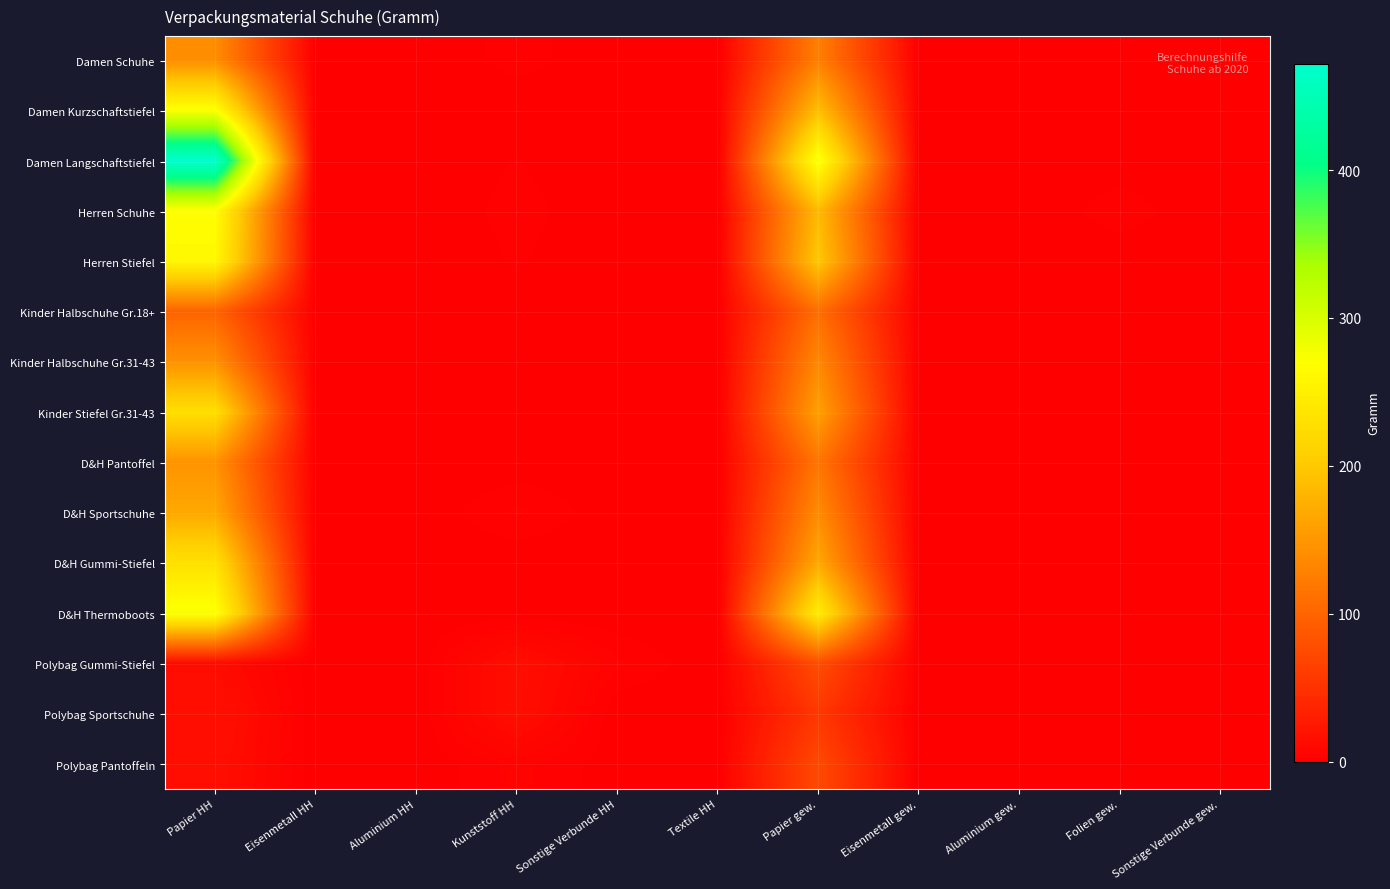

List the series in order of their peak value, highest first.

Damen Langschaftstiefel, D&H Thermoboots, Damen Kurzschaftstiefel, Herren Schuhe, Herren Stiefel, D&H Gummi-Stiefel, Kinder Stiefel Gr.31-43, D&H Sportschuhe, D&H Pantoffel, Kinder Halbschuhe Gr.31-43, Damen Schuhe, Kinder Halbschuhe Gr.18+, Polybag Gummi-Stiefel, Polybag Pantoffeln, Polybag Sportschuhe